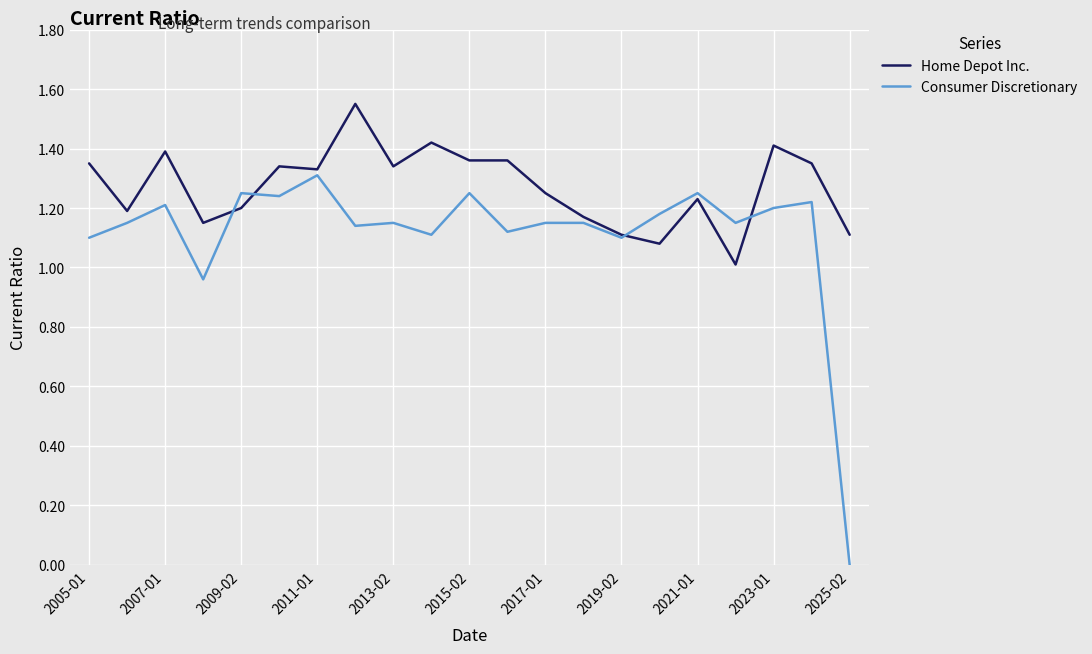

List the series in order of their overall mean, lowest first.

Consumer Discretionary, Home Depot Inc.